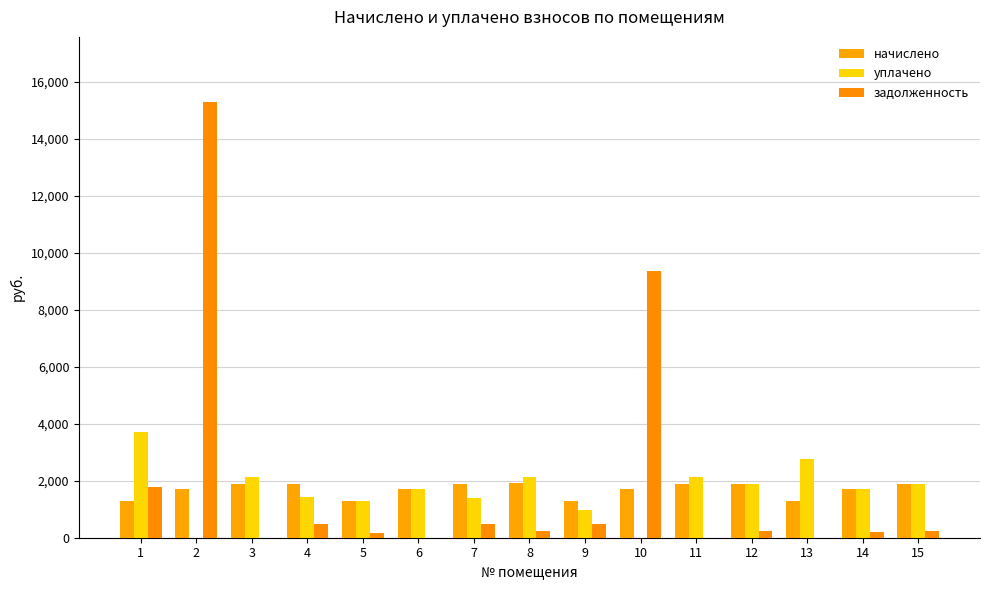

At which label does начислено first exceed 1725?

3